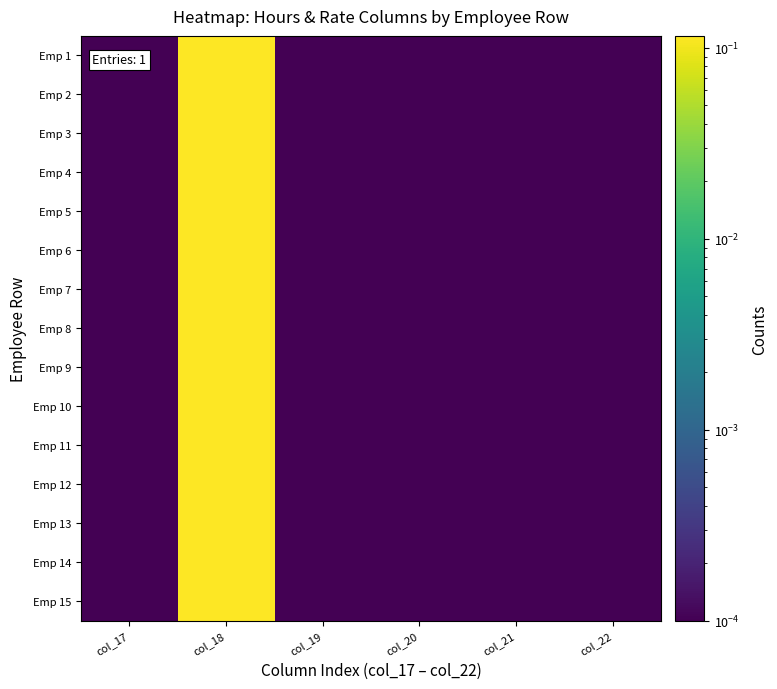

Rank the series at col_19 from highest to lowest value.

Emp 1, Emp 2, Emp 3, Emp 4, Emp 5, Emp 6, Emp 7, Emp 8, Emp 9, Emp 10, Emp 11, Emp 12, Emp 13, Emp 14, Emp 15